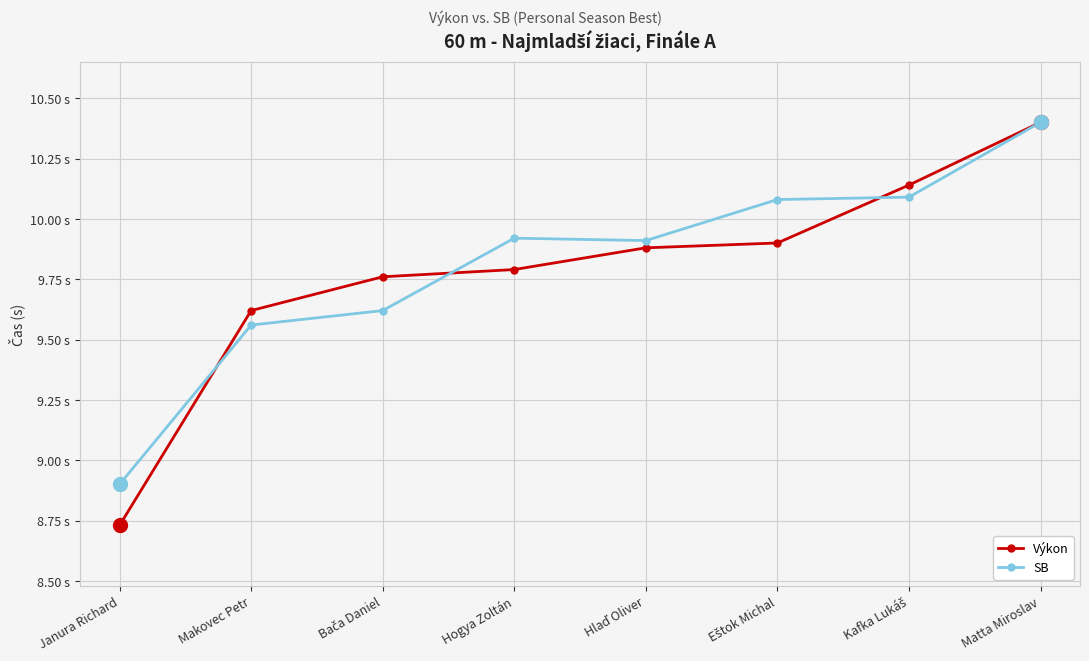

Is the value of Výkon at Kafka Lukáš greater than the value of SB at Kafka Lukáš?

Yes